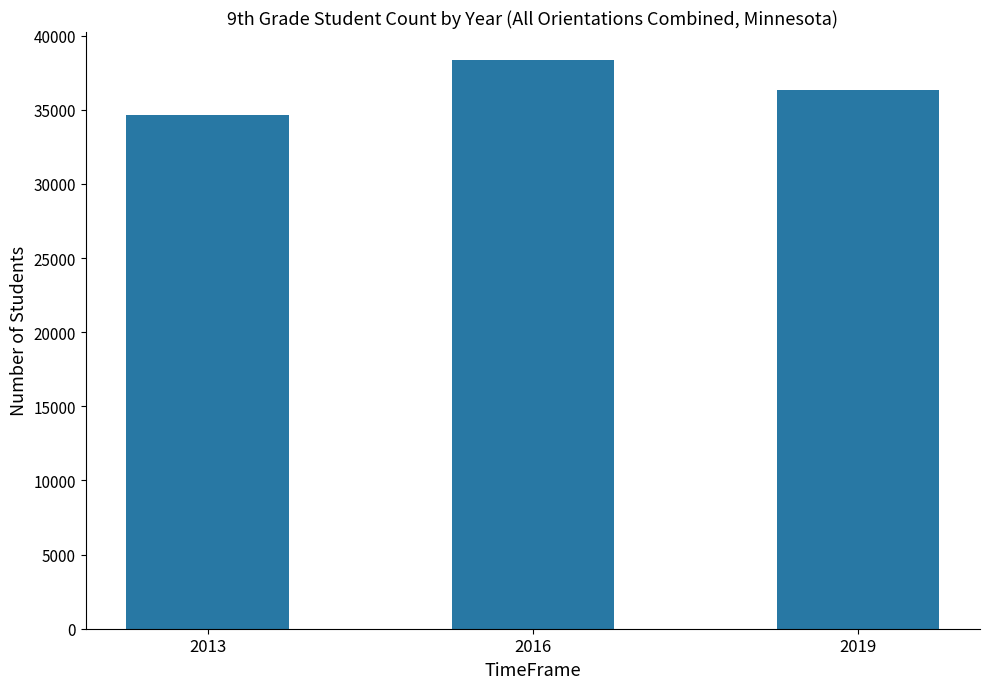

What is the value of the 2nd bar from the left?

38332